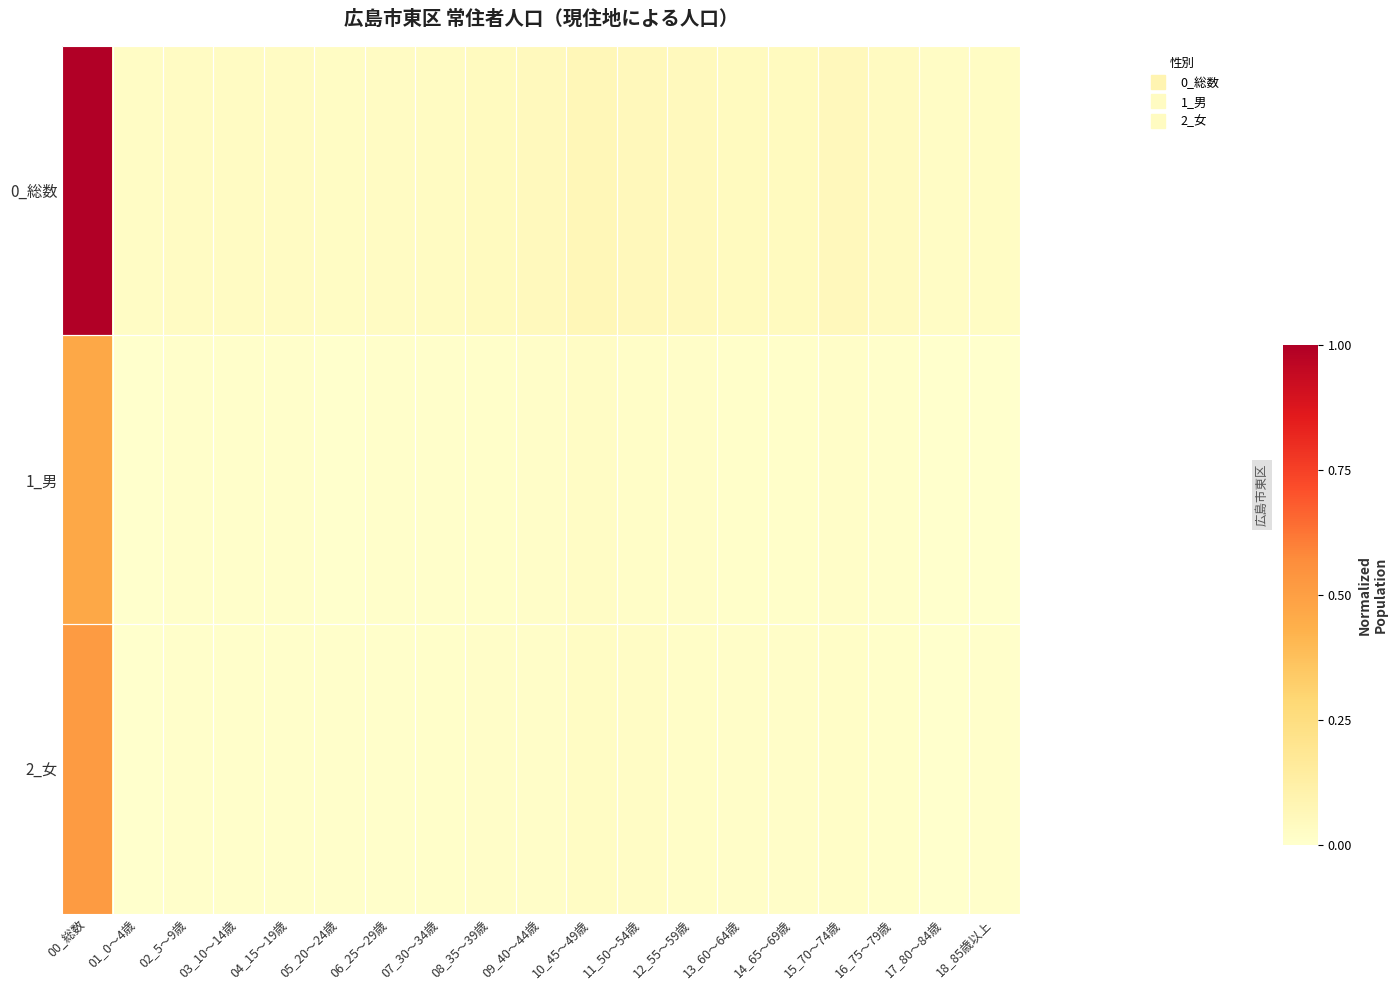

What is the greatest value displayed?

1.0